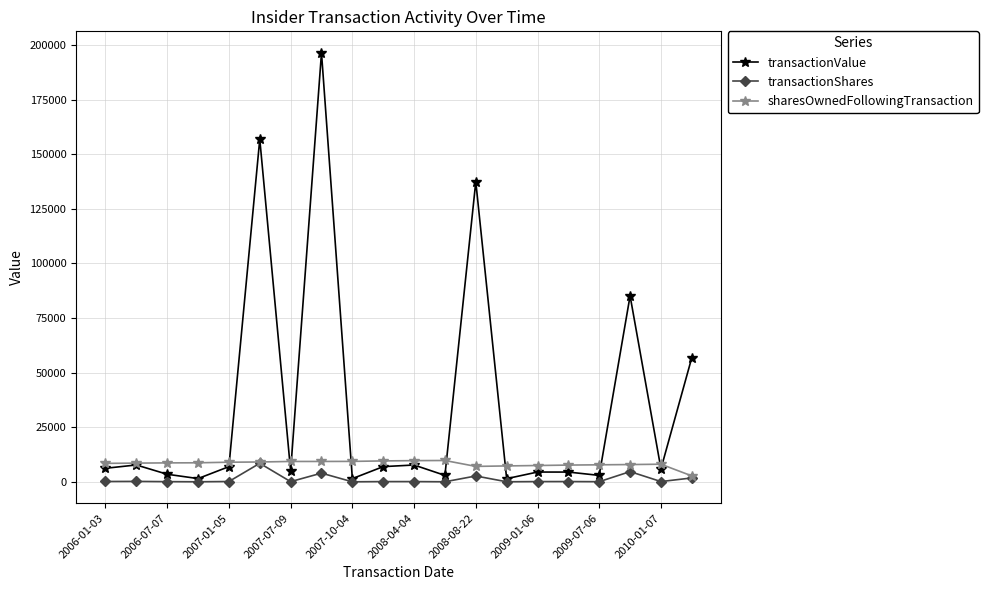

Which series has the widest spread of values?

transactionValue